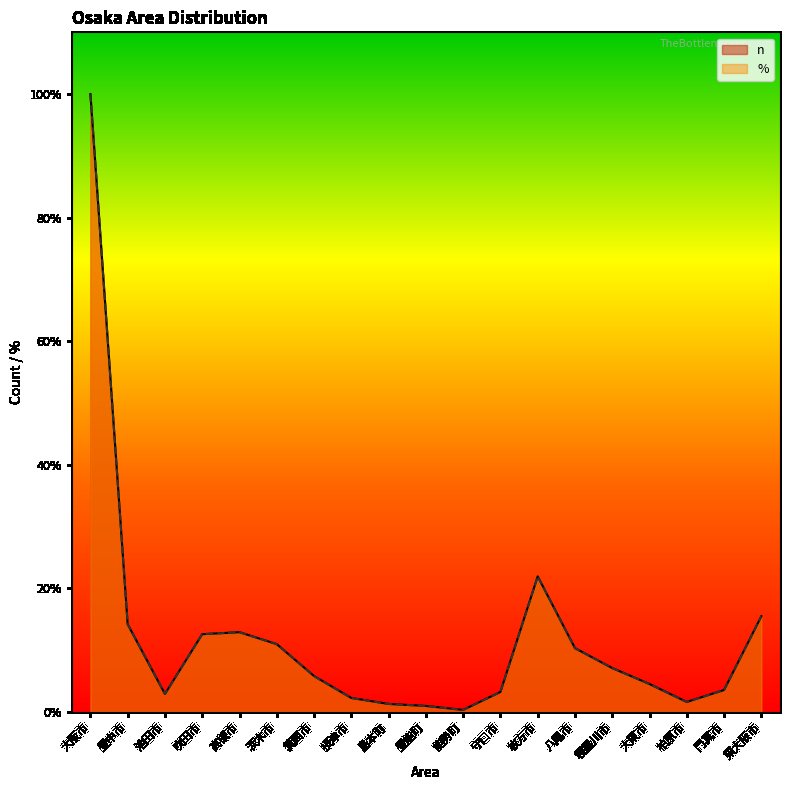

Which series has the largest total across all categories?

n